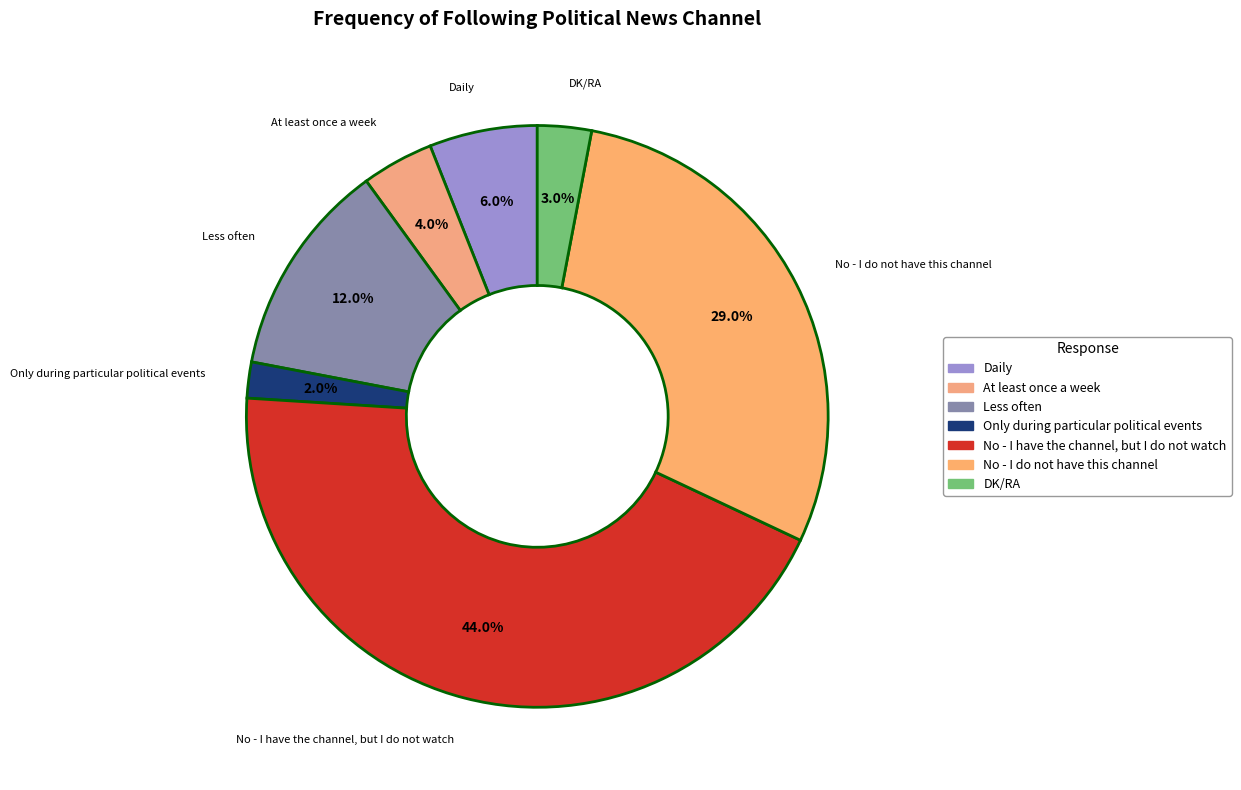

To the nearest percent, what is the average slice percentage?

14%